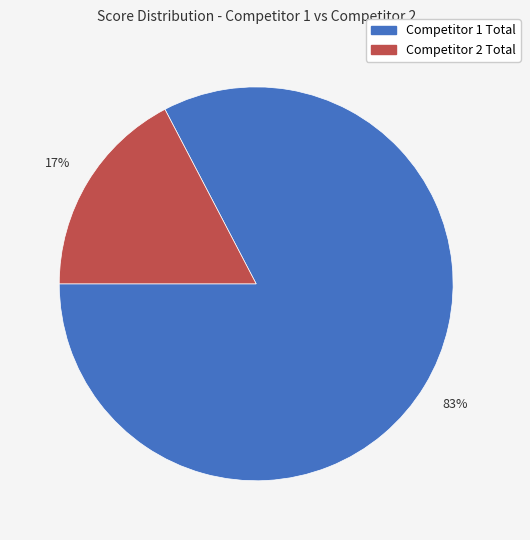

Which has a higher value, Competitor 2 Total or Competitor 1 Total?

Competitor 1 Total